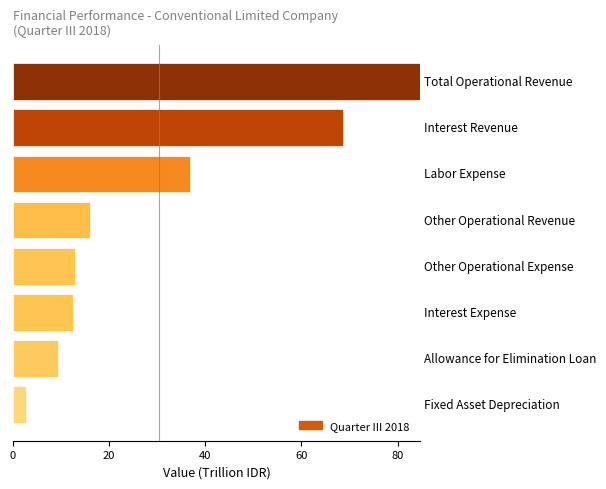

How many categories are shown in the chart?

8